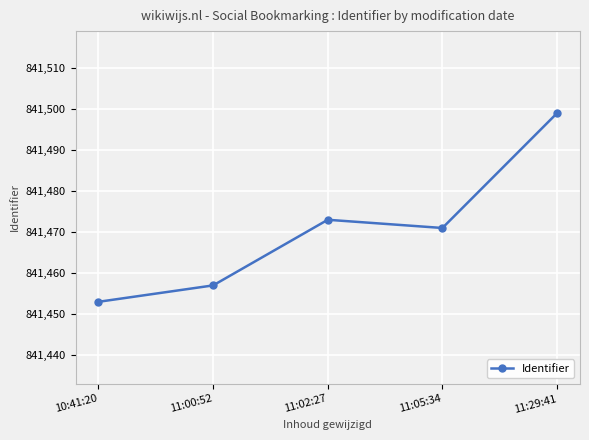

Approximately how many times larger is the value at 11:02:27 compared to 11:00:52?

1.0